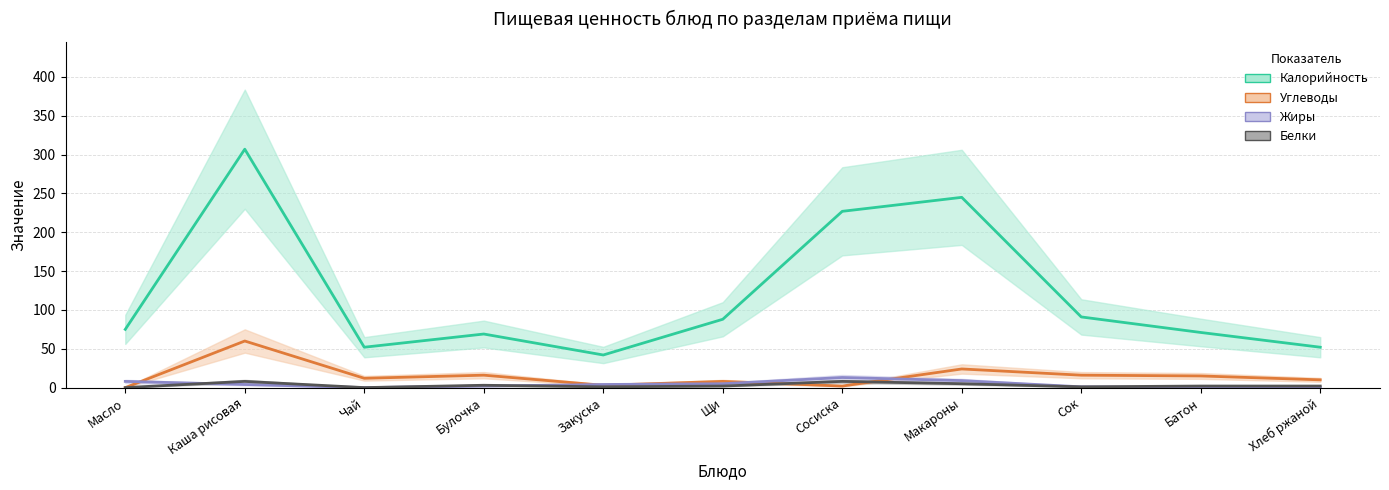

True or false: Калорийность and Углеводы intersect in this chart.

False